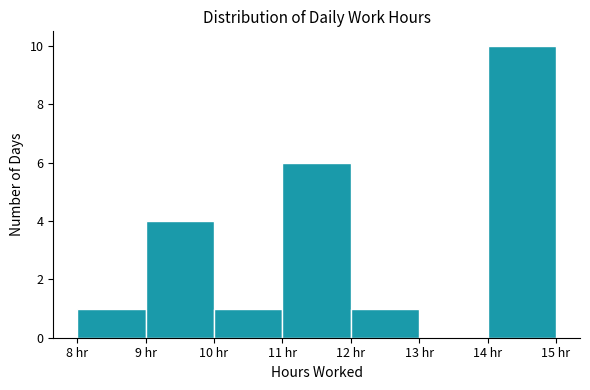

Over which range of the x-axis is the bar tallest?

14 to 15